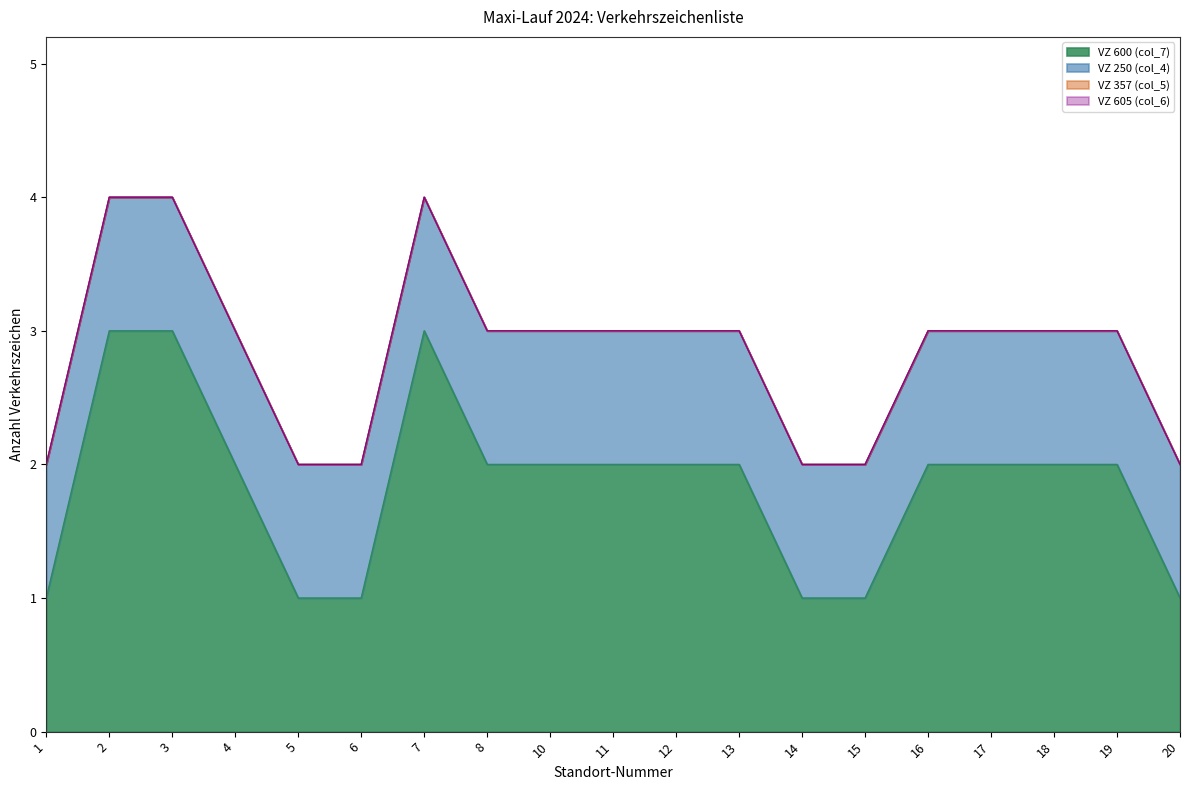

Does the chart have visible grid lines?

No